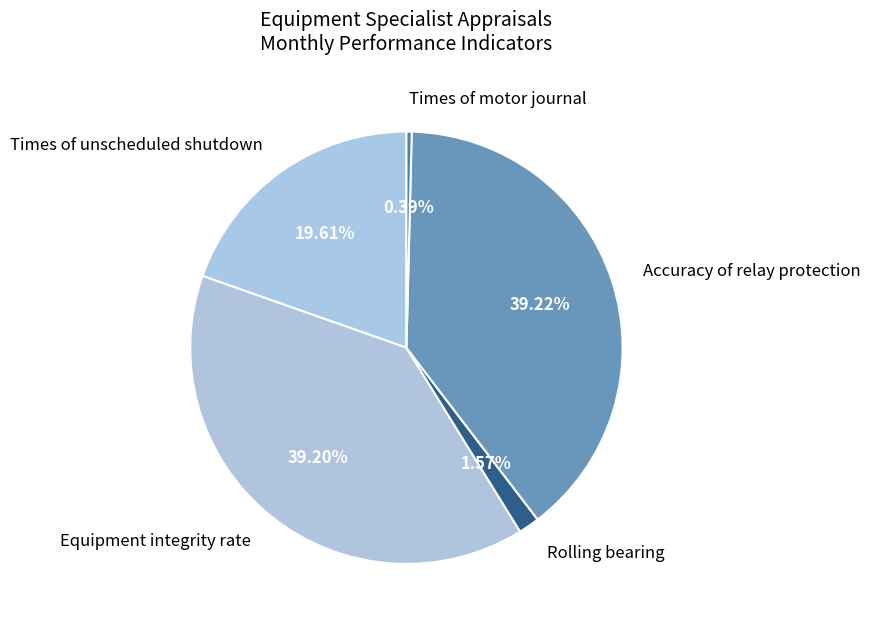

Does Rolling bearing represent more than half of the total?

No